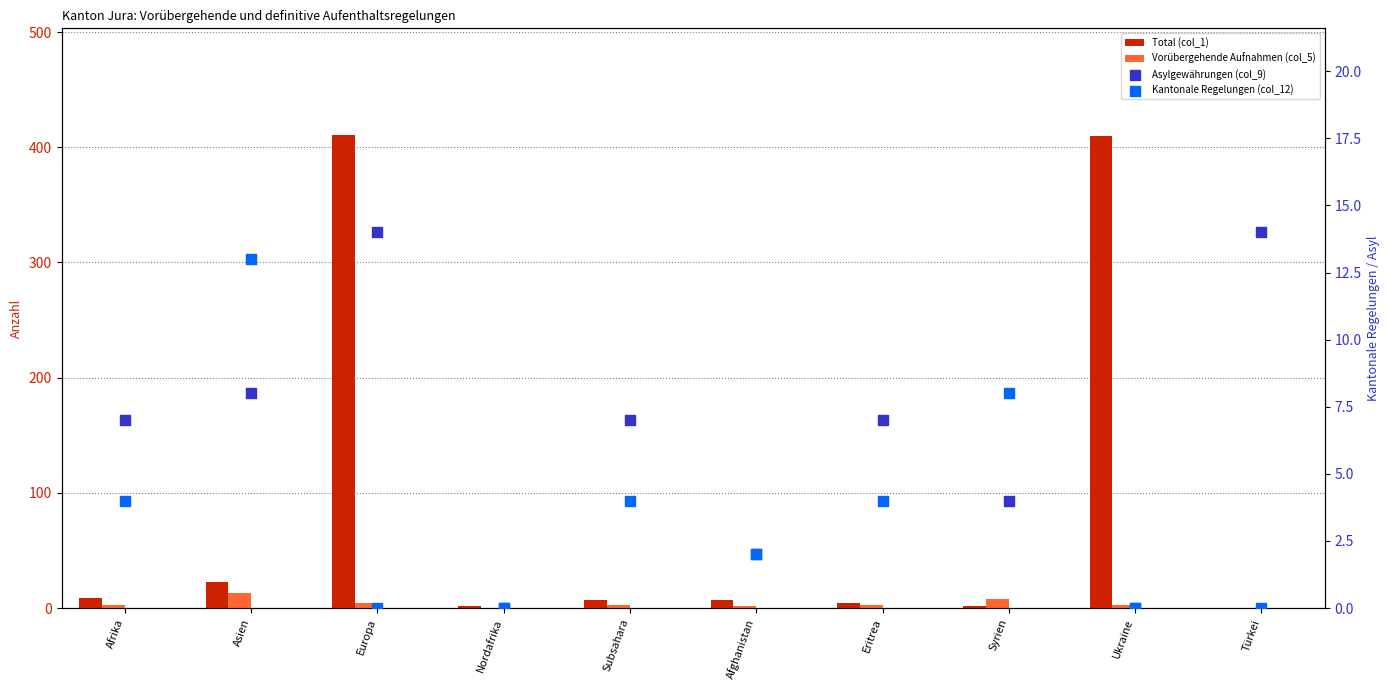

Which series has the largest Y range (max minus min)?

Total (col_1)